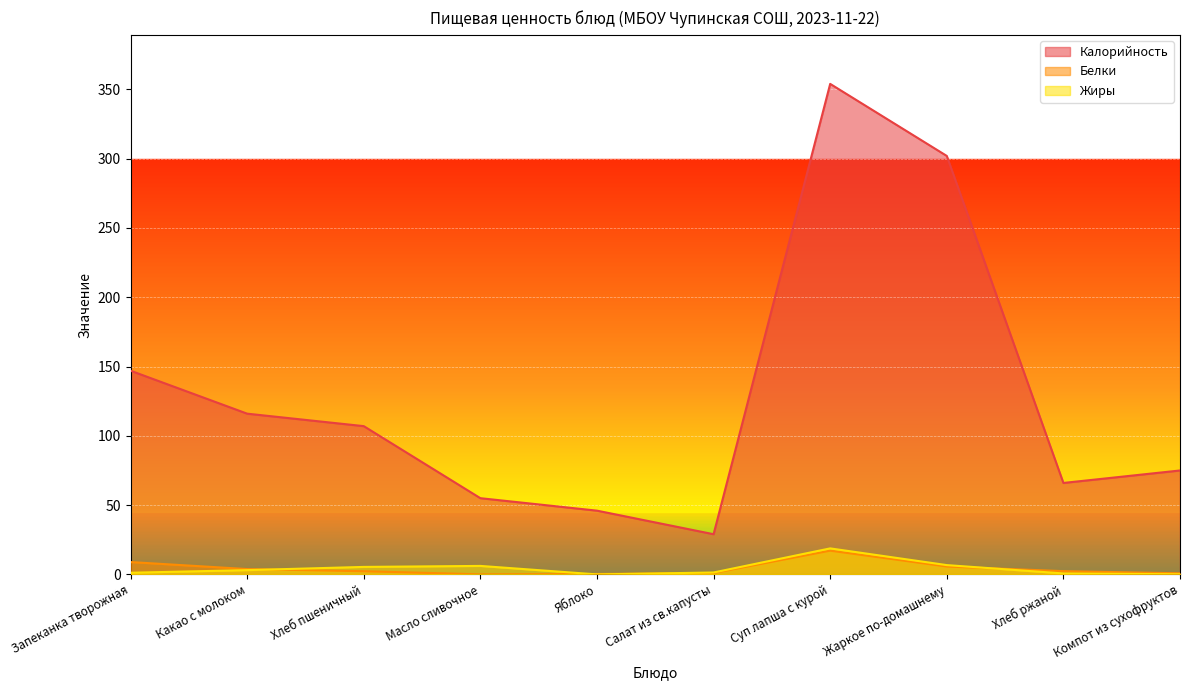

Reading left to right, extract all data points from this chart.

Калорийность: Запеканка творожная=147.0	Какао с молоком=116.0	Хлеб пшеничный=107.0	Масло сливочное=55.0	Яблоко=46.0	Салат из св.капусты=29.0	Суп лапша с курой=354.0	Жаркое по-домашнему=302.0	Хлеб ржаной=66.0	Компот из сухофруктов=75.0
Белки: Запеканка творожная=8.9	Какао с молоком=3.9	Хлеб пшеничный=2.3	Масло сливочное=0.1	Яблоко=0.3	Салат из св.капусты=1.0	Суп лапша с курой=17.1	Жаркое по-домашнему=5.7	Хлеб ржаной=2.4	Компот из сухофруктов=0.8
Жиры: Запеканка творожная=1.2	Какао с молоком=3.1	Хлеб пшеничный=5.4	Масло сливочное=6.1	Яблоко=0.0	Салат из св.капусты=1.4	Суп лапша с курой=18.8	Жаркое по-домашнему=6.7	Хлеб ржаной=0.7	Компот из сухофруктов=0.1